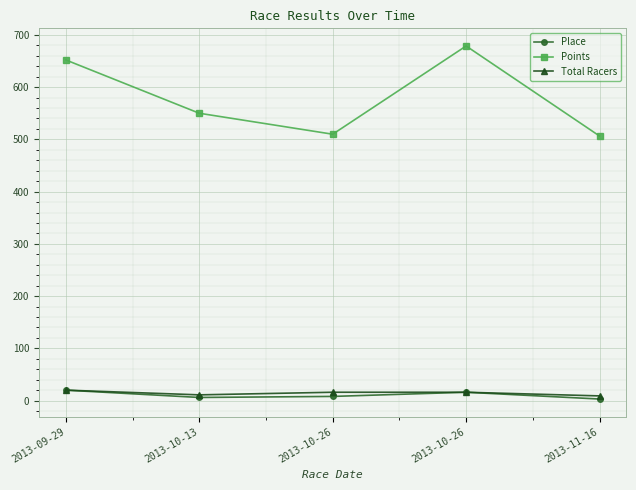

Rank the series at 2013-10-26 from highest to lowest value.

Points, Total Racers, Place